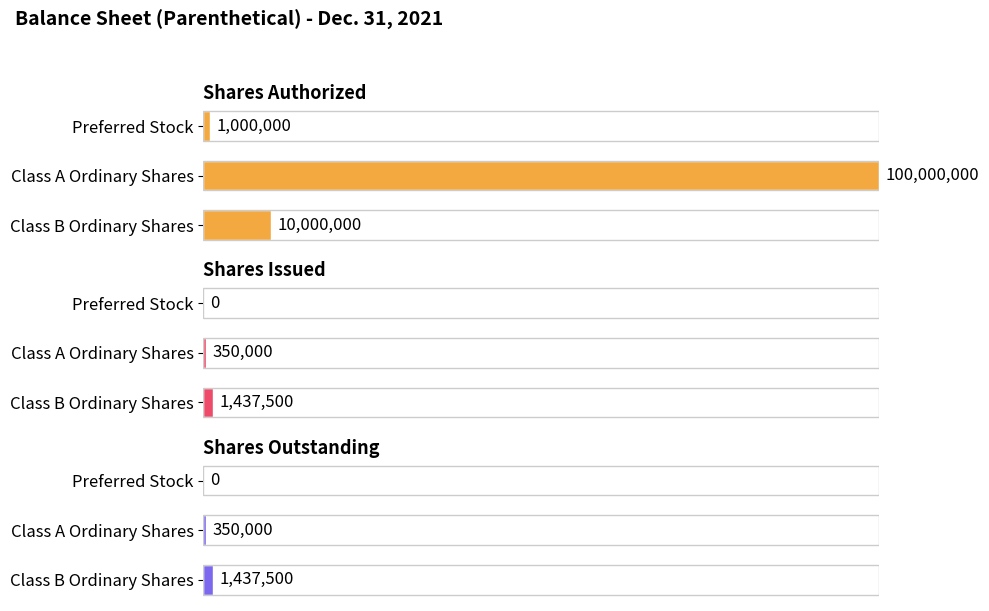

What is the difference between the highest and lowest values at Preferred Stock?

1000000